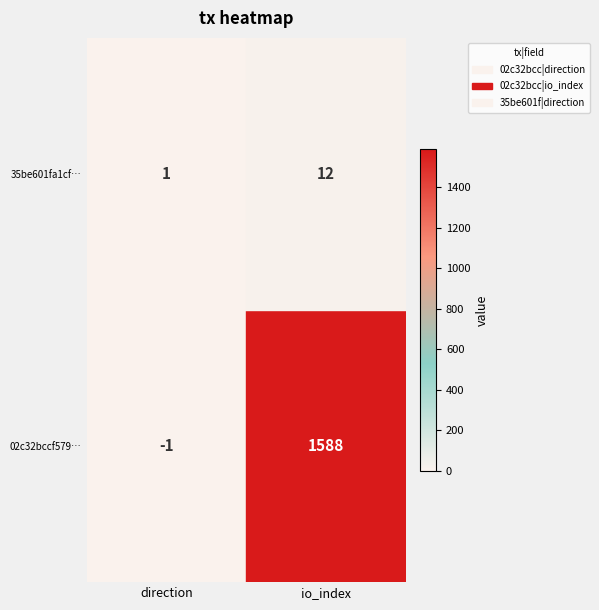

At which category is the sum across all series the highest?

io_index